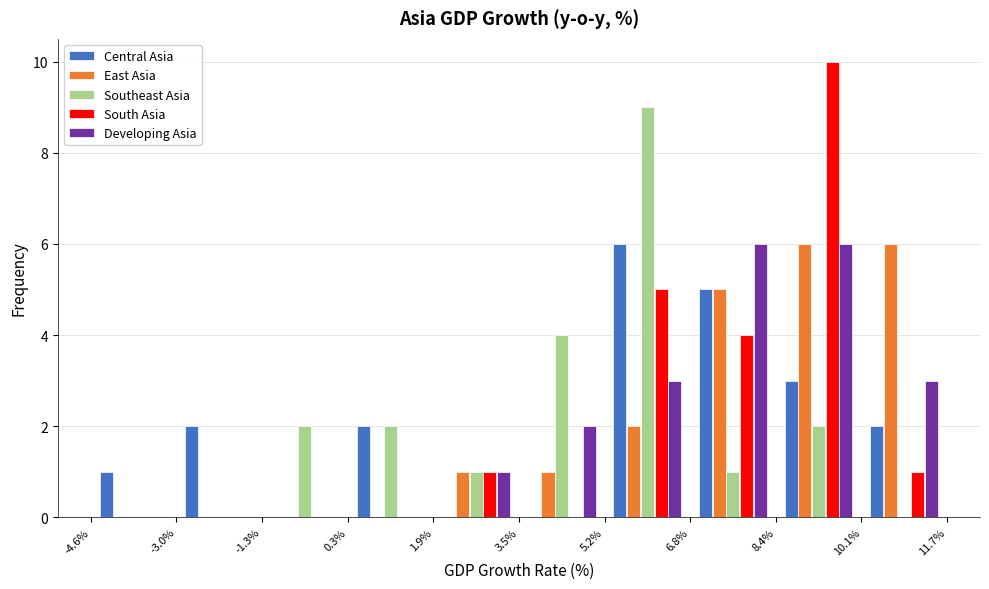

Reading left to right, transcribe this chart: for each range on the x-axis, give the height of each series' bar. The values are not printed on the chart, so give them approximately, as read against the axis.

-4.6% to -3.0%: Central Asia=1	East Asia=0	Southeast Asia=0	South Asia=0	Developing Asia=0
-3.0% to -1.3%: Central Asia=2	East Asia=0	Southeast Asia=0	South Asia=0	Developing Asia=0
-1.3% to 0.3%: Central Asia=0	East Asia=0	Southeast Asia=2	South Asia=0	Developing Asia=0
0.3% to 1.9%: Central Asia=2	East Asia=0	Southeast Asia=2	South Asia=0	Developing Asia=0
1.9% to 3.5%: Central Asia=0	East Asia=1	Southeast Asia=1	South Asia=1	Developing Asia=1
3.5% to 5.2%: Central Asia=0	East Asia=1	Southeast Asia=4	South Asia=0	Developing Asia=2
5.2% to 6.8%: Central Asia=6	East Asia=2	Southeast Asia=9	South Asia=5	Developing Asia=3
6.8% to 8.4%: Central Asia=5	East Asia=5	Southeast Asia=1	South Asia=4	Developing Asia=6
8.4% to 10.1%: Central Asia=3	East Asia=6	Southeast Asia=2	South Asia=10	Developing Asia=6
10.1% to 11.7%: Central Asia=2	East Asia=6	Southeast Asia=0	South Asia=1	Developing Asia=3